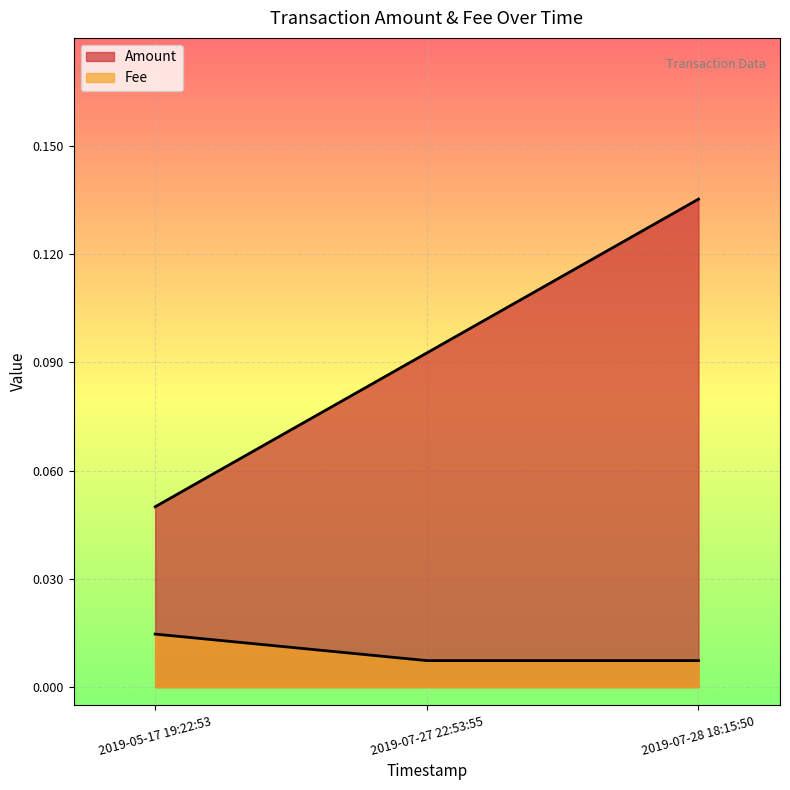

Reading right to left, transcribe all the data shown in this chart.

Amount: 0.1	0.1	0.1
Fee: 0.0	0.0	0.0